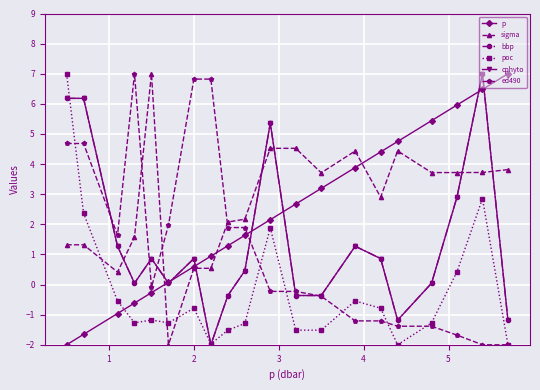

How many positive values does the poc series have?

5